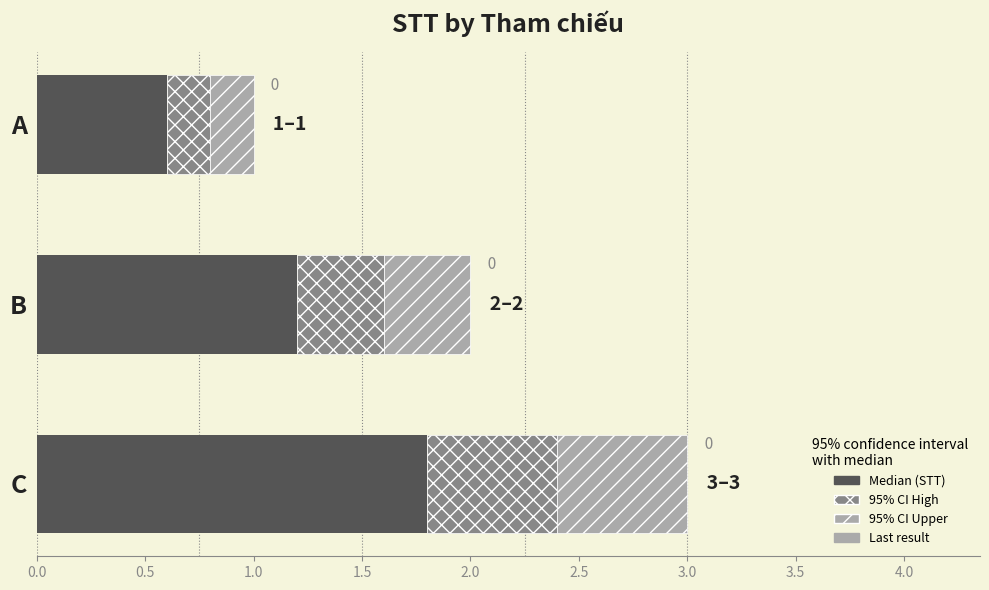

The value at B is 1.8. True or false?

False